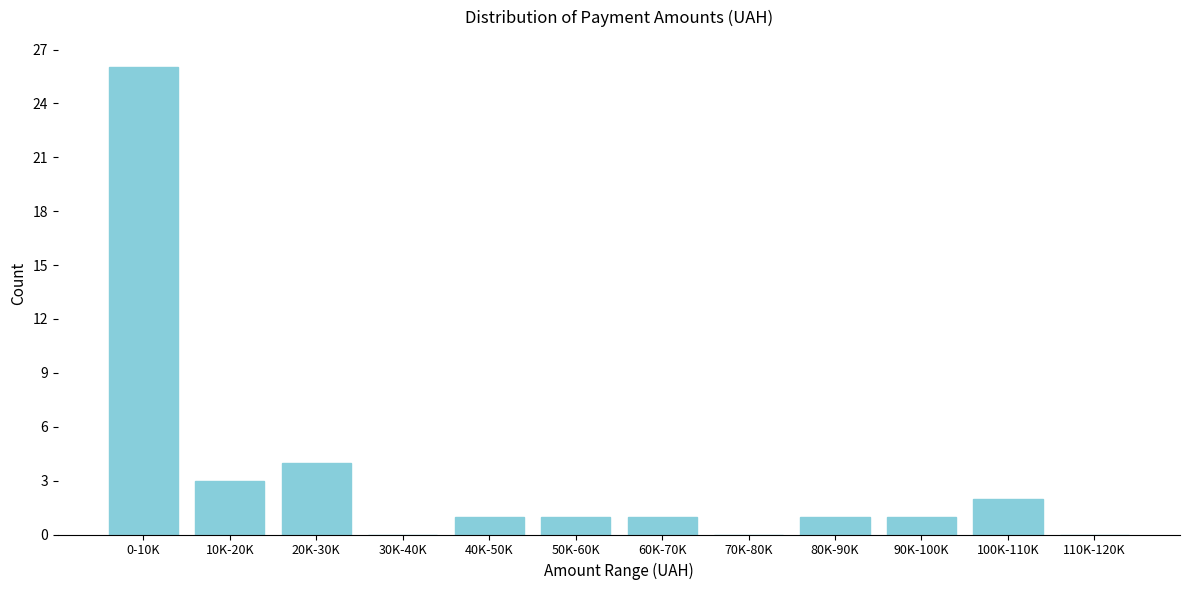

Reading left to right, transcribe all the data shown in this chart.

0-10K=26	10K-20K=3	20K-30K=4	30K-40K=0	40K-50K=1	50K-60K=1	60K-70K=1	70K-80K=0	80K-90K=1	90K-100K=1	100K-110K=2	110K-120K=0